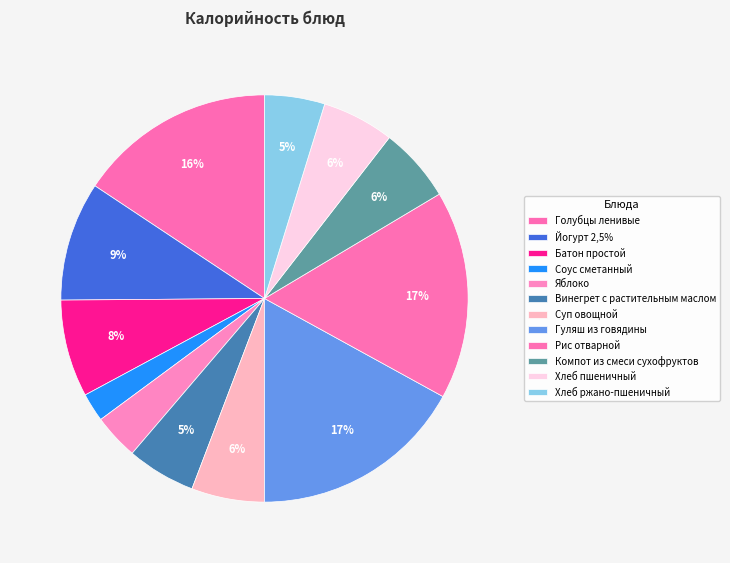

Which has a higher value, Йогурт 2,5% or Батон простой?

Йогурт 2,5%